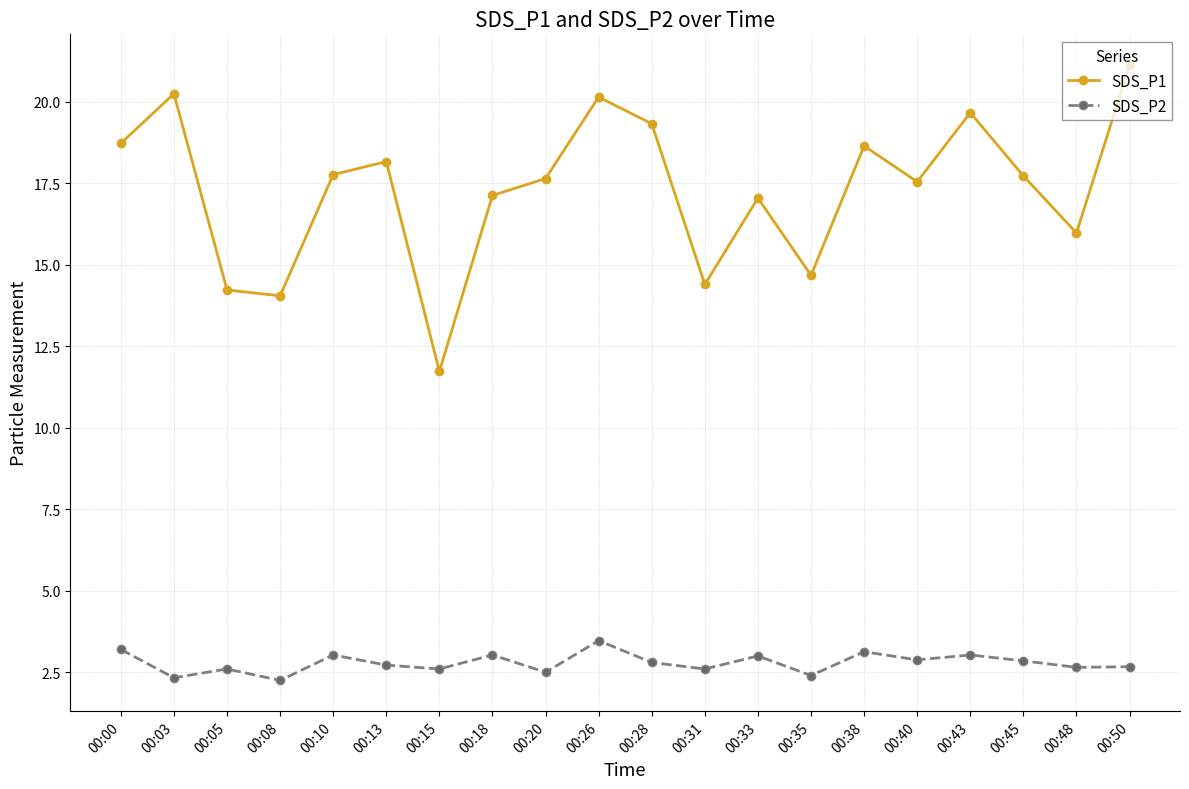

True or false: SDS_P2 and SDS_P1 intersect in this chart.

False